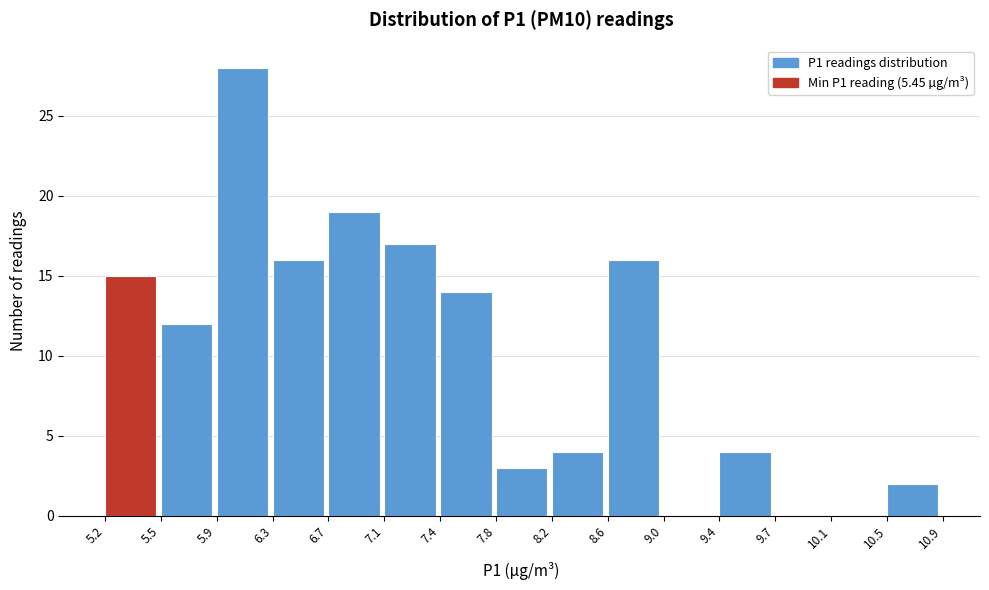

Reading left to right, list every bar in this chart as the range it spans on the x-axis followed by its height. The values are not printed on the chart, so give them approximately, as read against the axis.

5.2 to 5.5: 15
5.5 to 5.9: 12
5.9 to 6.3: 28
6.3 to 6.7: 16
6.7 to 7.1: 19
7.1 to 7.4: 17
7.4 to 7.8: 14
7.8 to 8.2: 3
8.2 to 8.6: 4
8.6 to 9.0: 16
9.0 to 9.4: 0
9.4 to 9.7: 4
9.7 to 10.1: 0
10.1 to 10.5: 0
10.5 to 10.9: 2